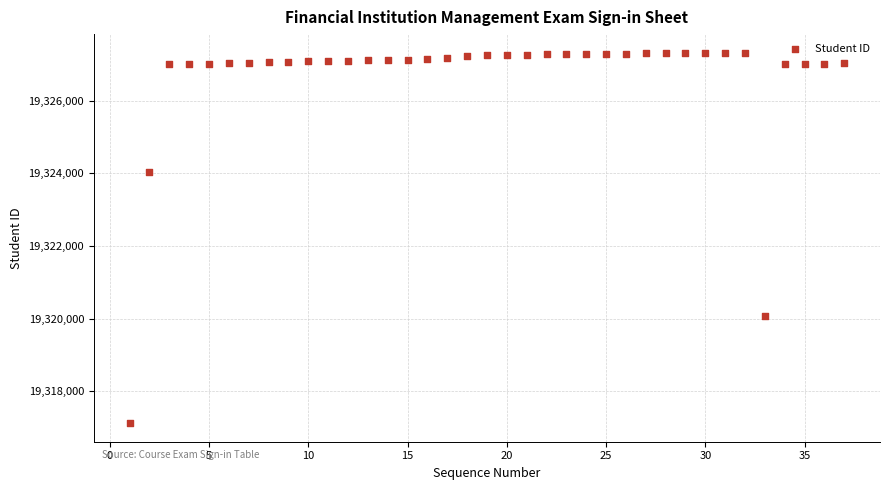

What Y value in the scatter plot is closest to 19322222?

19324023